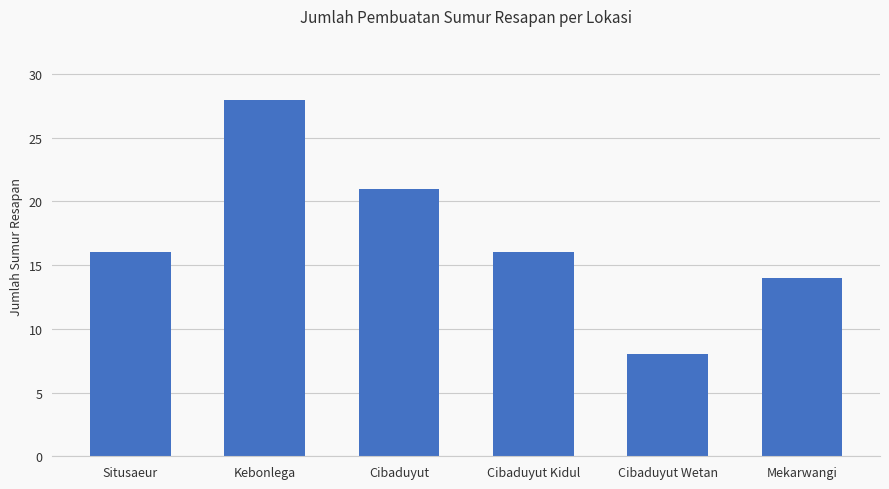

What is the change in value from Cibaduyut Kidul to Cibaduyut Wetan?

-8